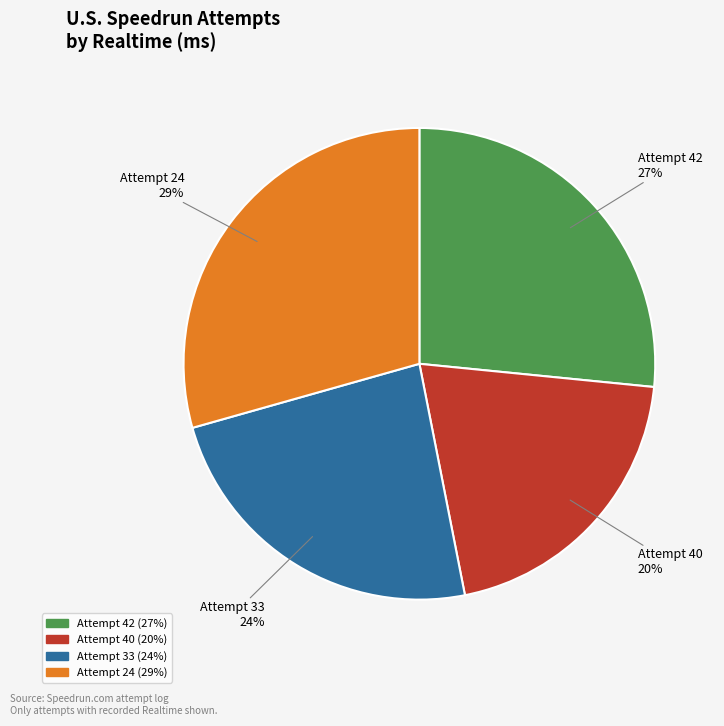

To the nearest percent, what is the difference between the Attempt 33 and Attempt 42 slice percentages?

3%